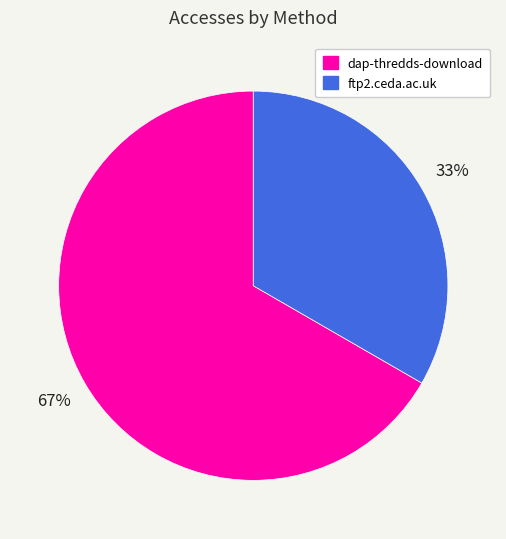

How many segments does this pie chart have?

2